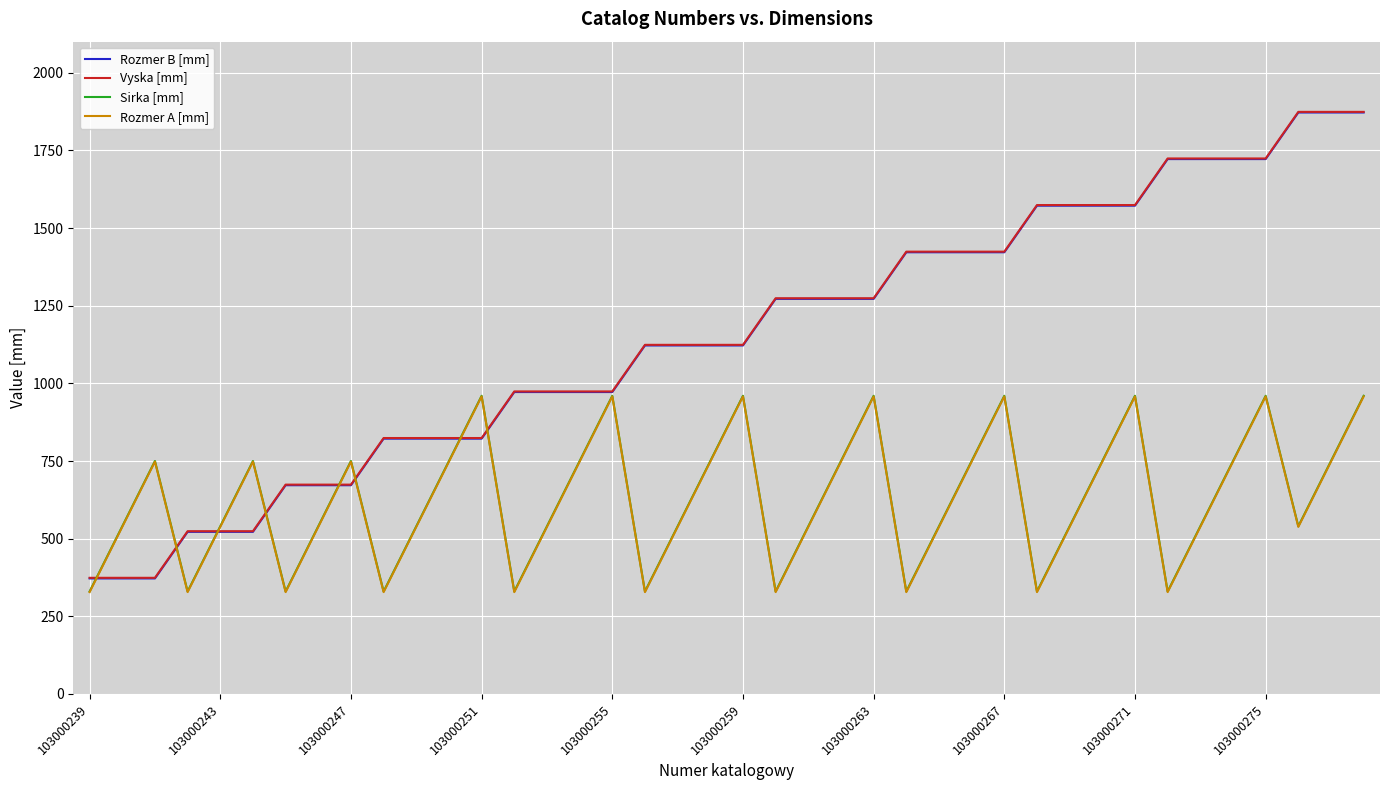

What is the minimum value shown in the chart?

328